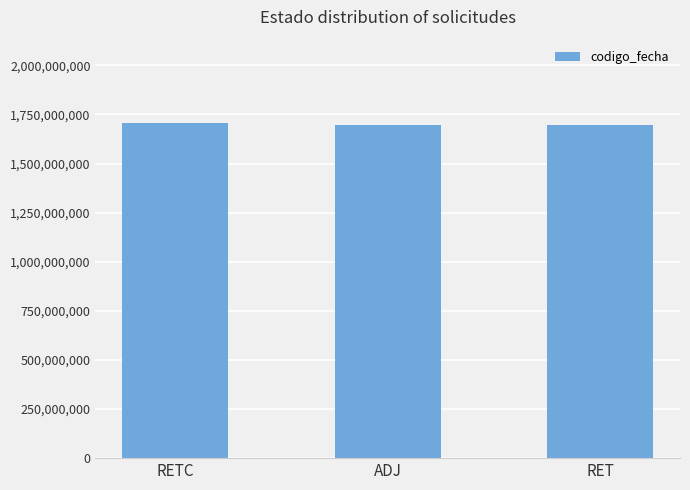

What value does the data have at RET, to the nearest 50?

1694796900